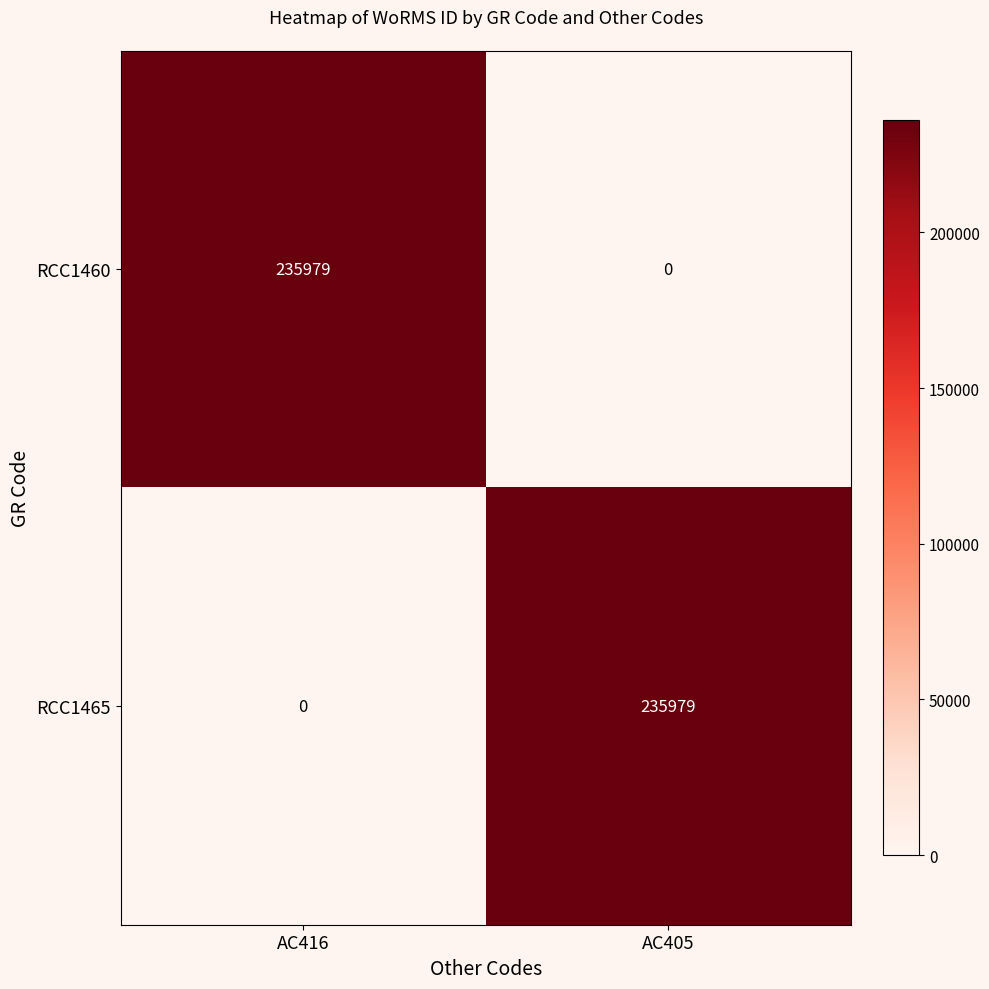

What is the total value across all series at AC405?

235979